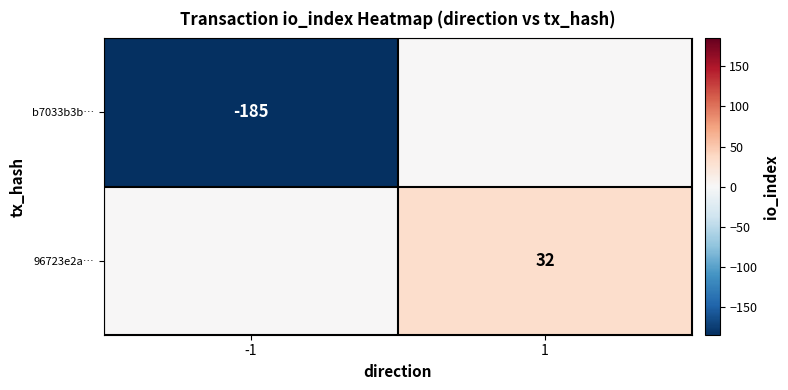

Is it true that b7033b3b… equals -120 at -1?

False